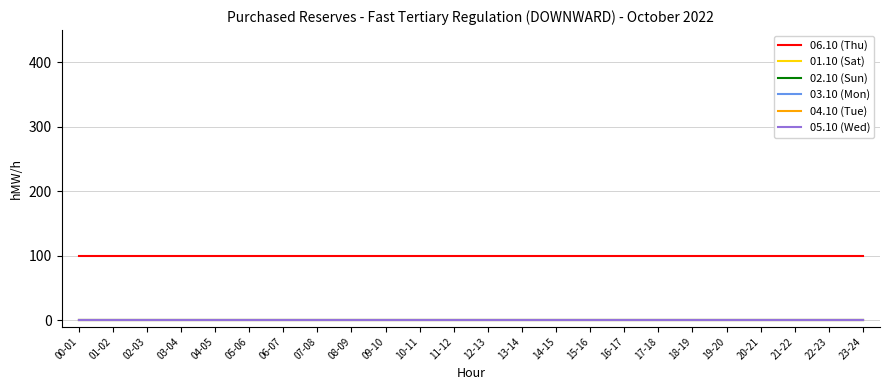

True or false: 05.10 (Wed) has more than 1 interior local peaks.

False